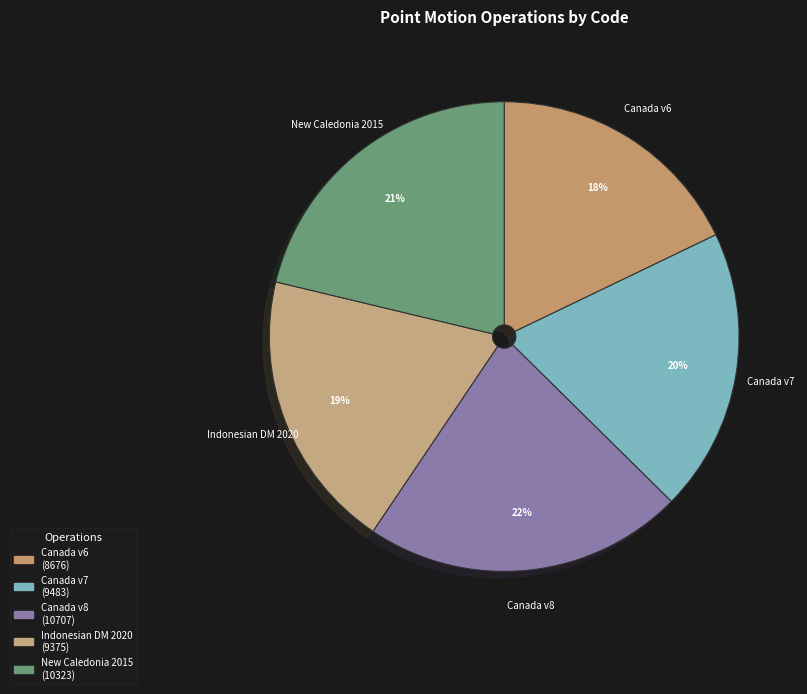

Does Indonesian DM 2020 represent more than half of the total?

No